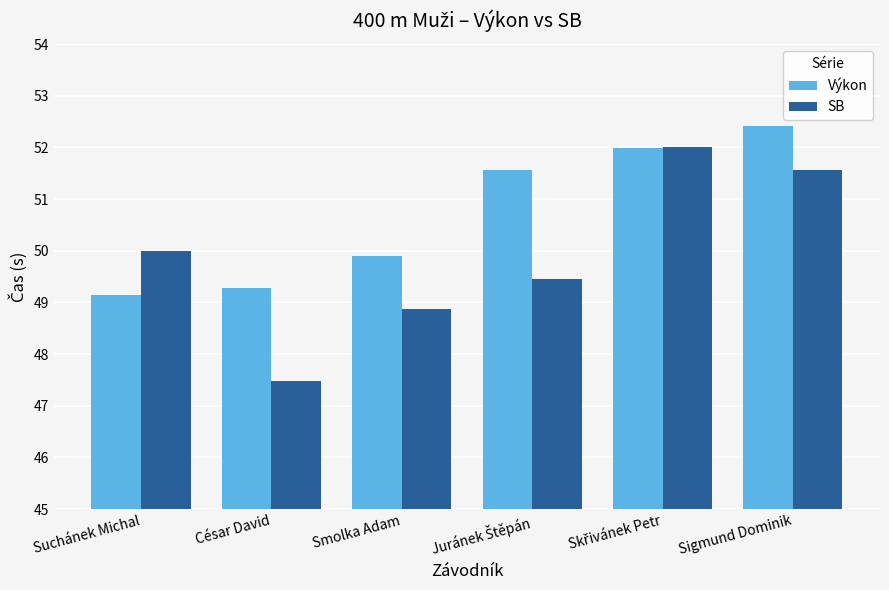

True or false: SB has a value of 51.6 at Sigmund Dominik.

True